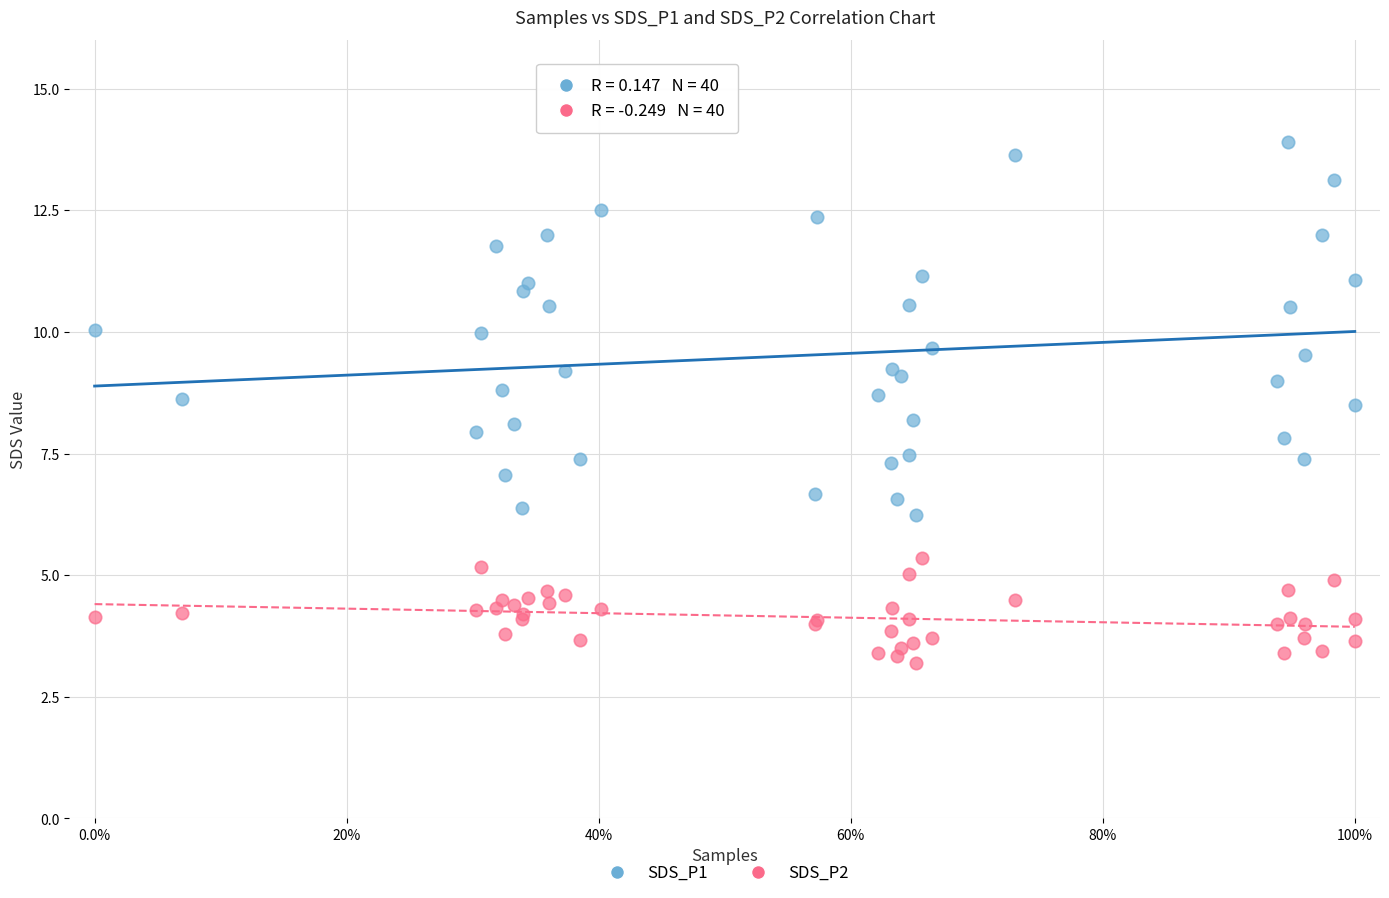

What is the X range (max minus min) for the scatter plot?

100.0